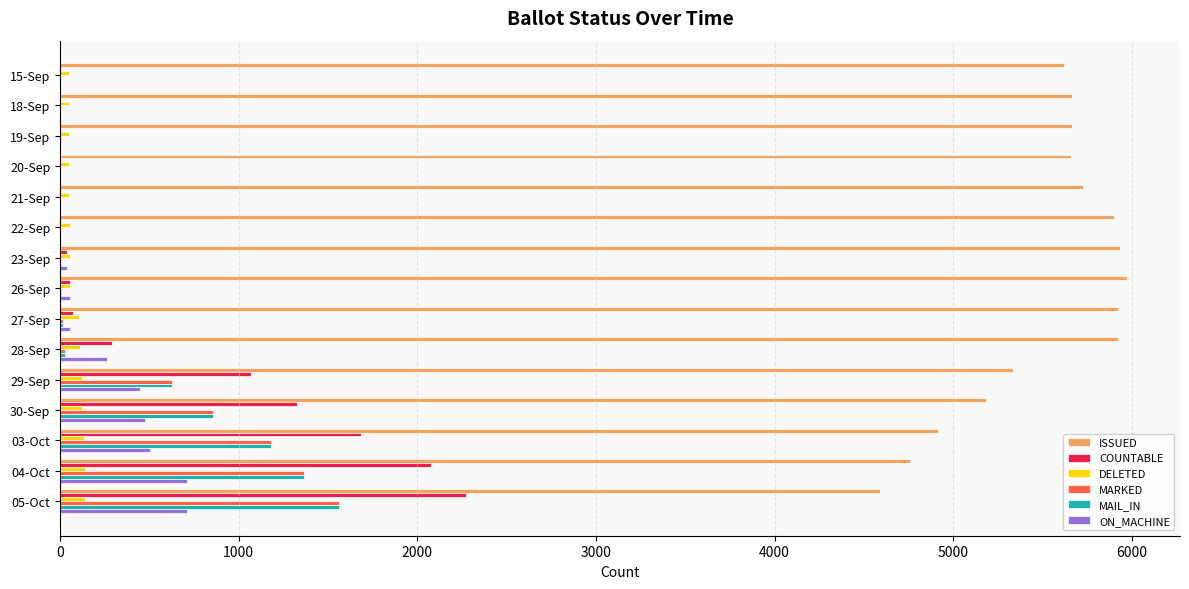

Is the value of MARKED at 15-Sep greater than the value of MAIL_IN at 04-Oct?

No